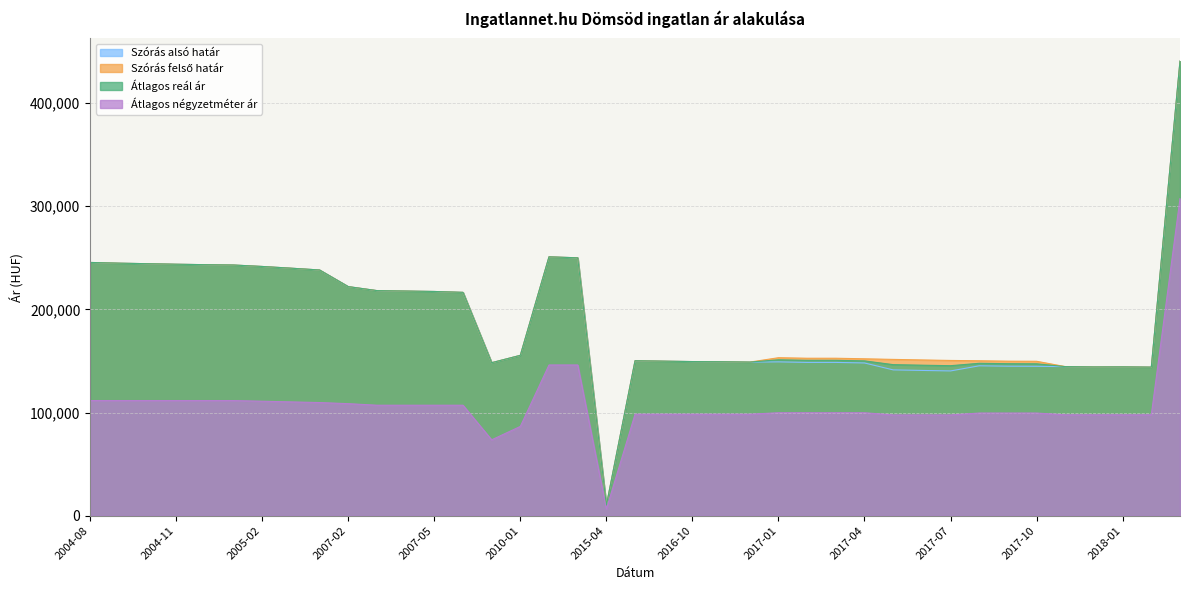

Which category has the lowest value in the Szórás alsó határ series?

2015-04